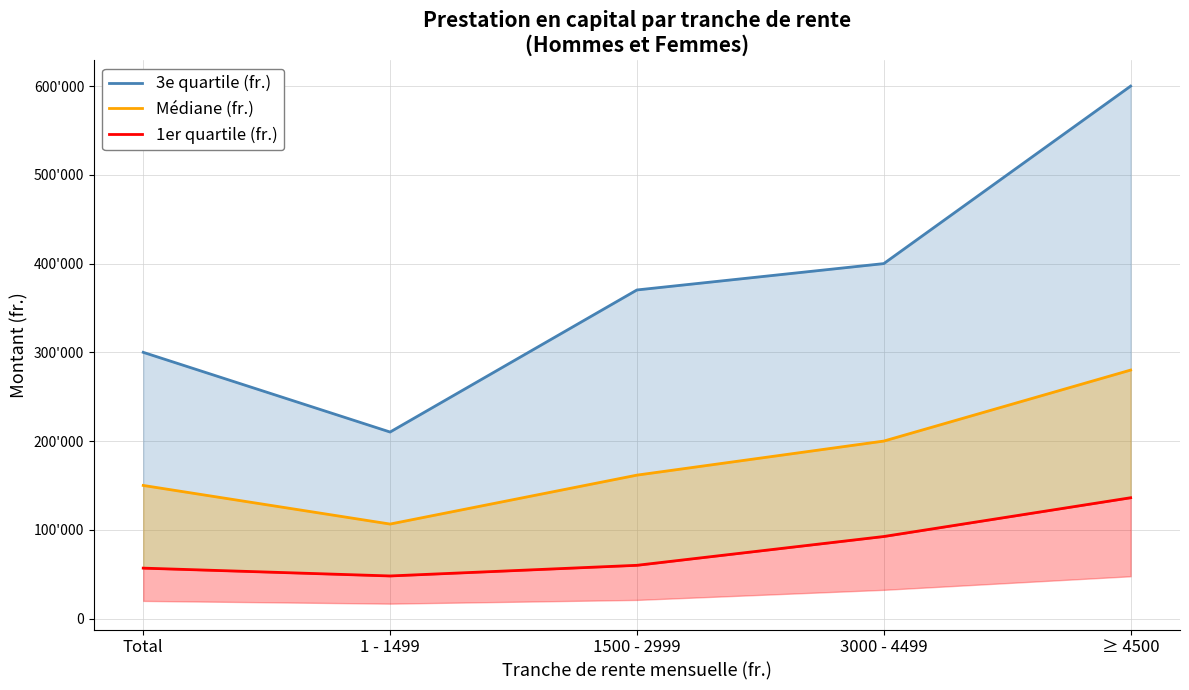

How many distinct data groups are displayed?

3